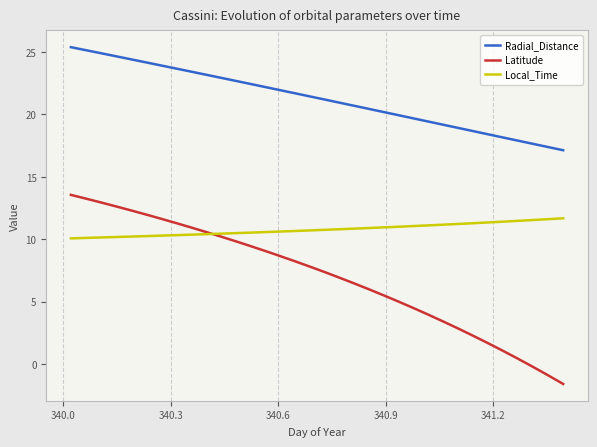

True or false: Radial_Distance has more than 2 points higher than both neighbors.

False